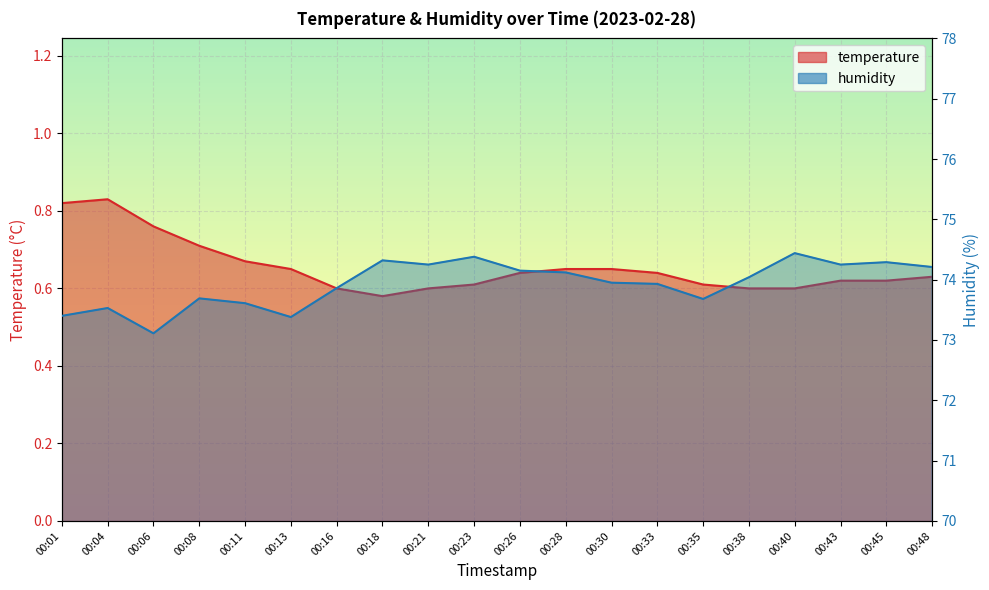

True or false: temperature and humidity intersect in this chart.

False